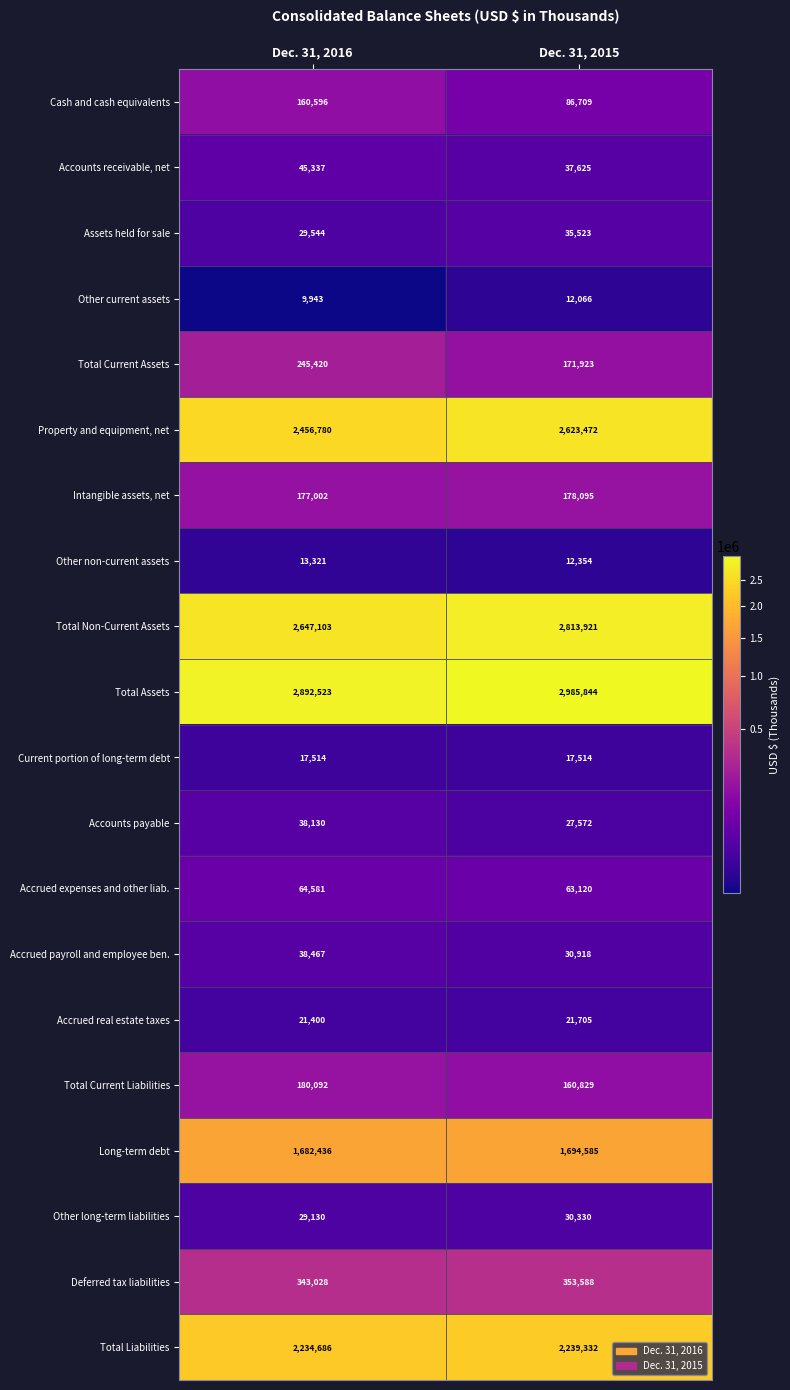

Read the Accounts receivable, net value at Dec. 31, 2015, to the nearest 100.

37600